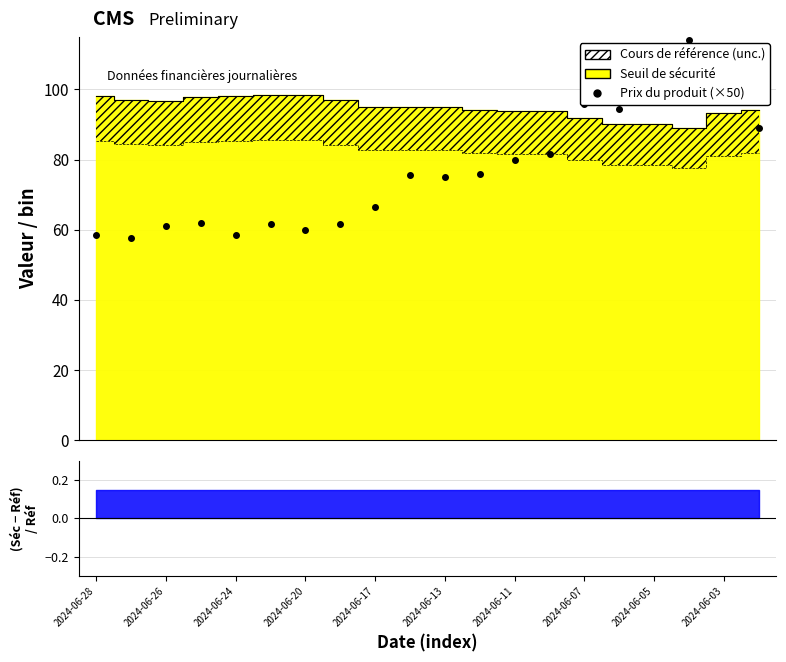

Reading right to left, list all the values displayed in this chart.

89.0	107.5	114.0	106.5	94.5	96.0	81.5	80.0	76.0	75.0	75.5	66.5	61.5	60.0	61.5	58.5	62.0	61.0	57.5	58.5